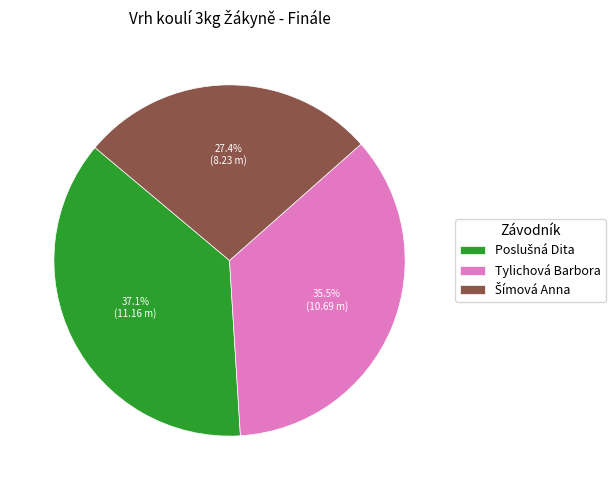

Is there a majority slice in this chart?

No